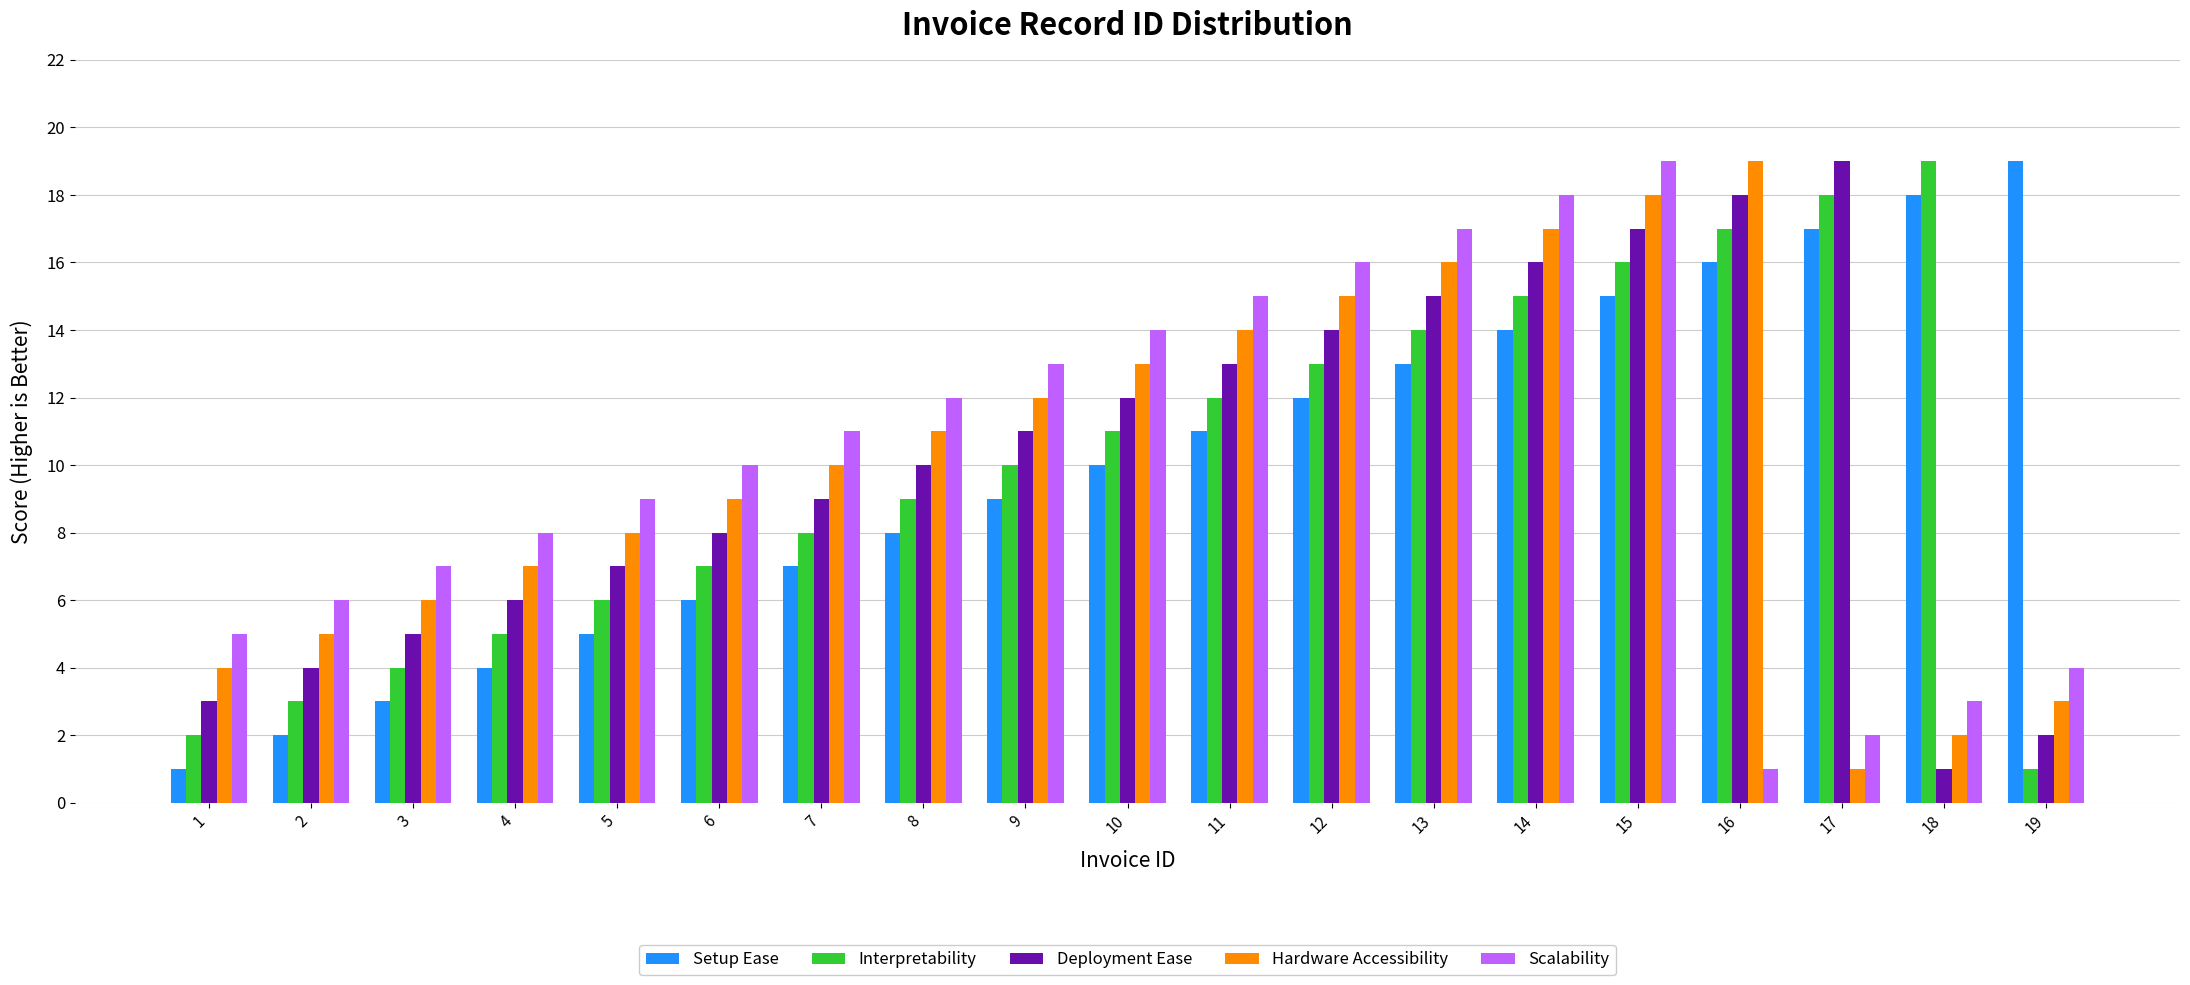

How many bars are there in each group?

5